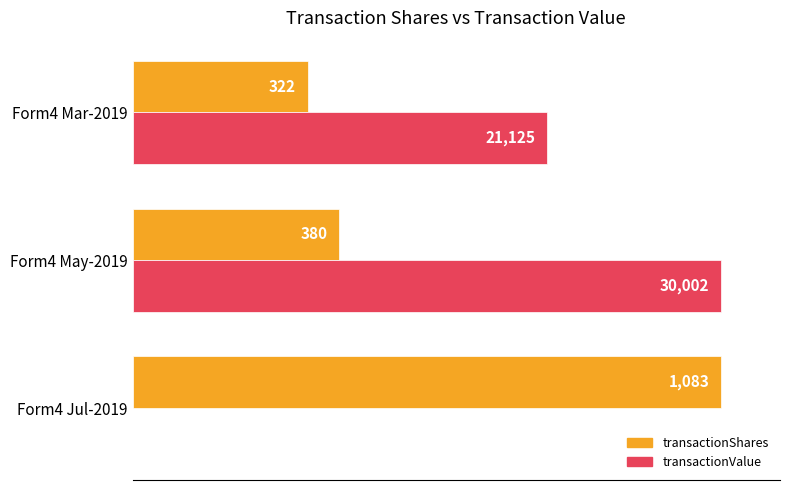

Rank the series by their maximum value, from lowest to highest.

transactionShares, transactionValue